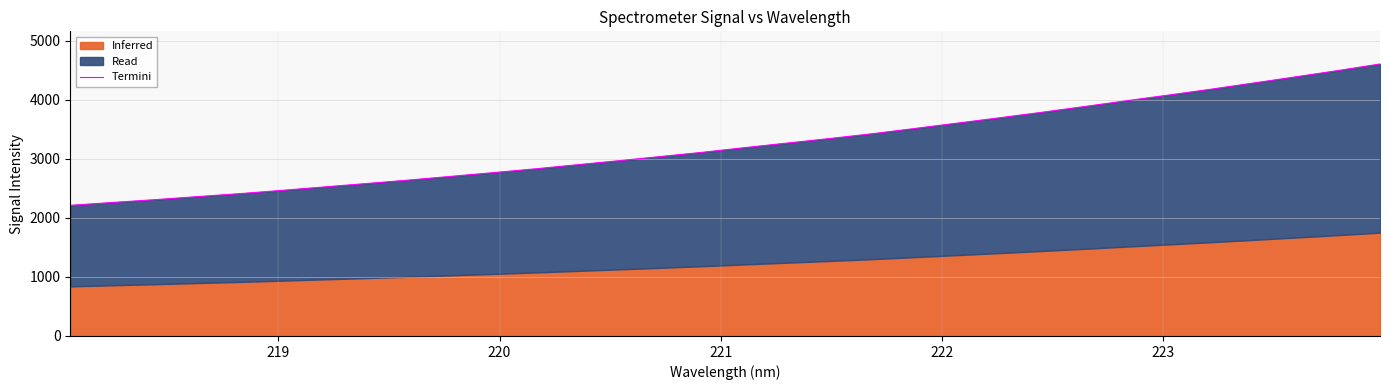

True or false: the data has more than 2 interior local peaks.

False